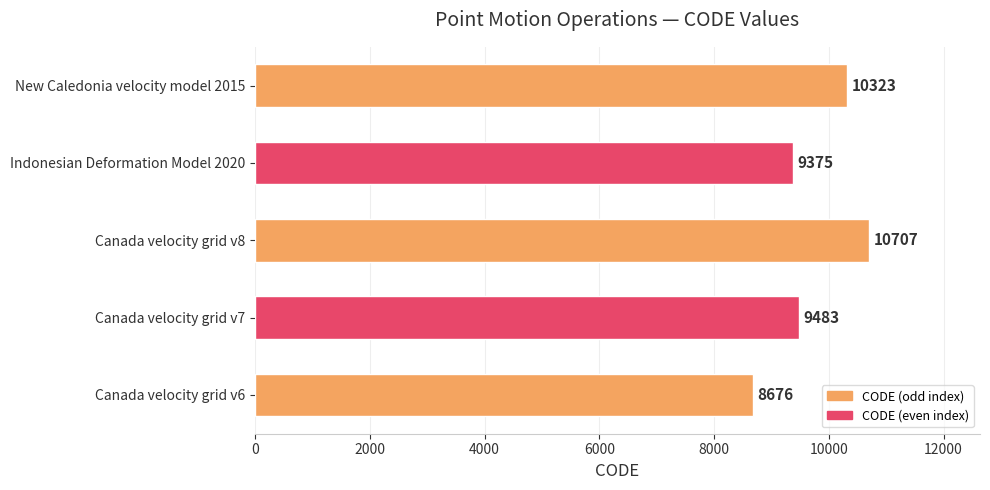

Which has a higher value, Canada velocity grid v7 or Canada velocity grid v8?

Canada velocity grid v8